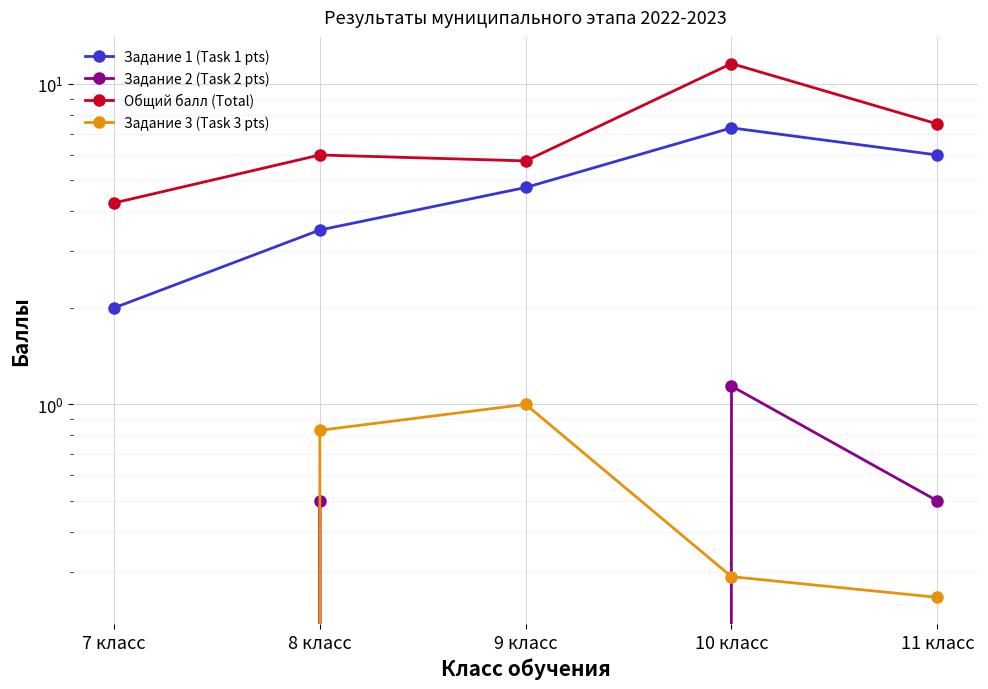

Reading left to right, extract all data points from this chart.

Задание 1 (Task 1 pts): 2.0	3.5	4.8	7.3	6.0
Задание 2 (Task 2 pts): 0.0	0.5	0.0	1.1	0.5
Общий балл (Total): 4.2	6.0	5.8	11.6	7.5
Задание 3 (Task 3 pts): 0.0	0.8	1.0	0.3	0.2